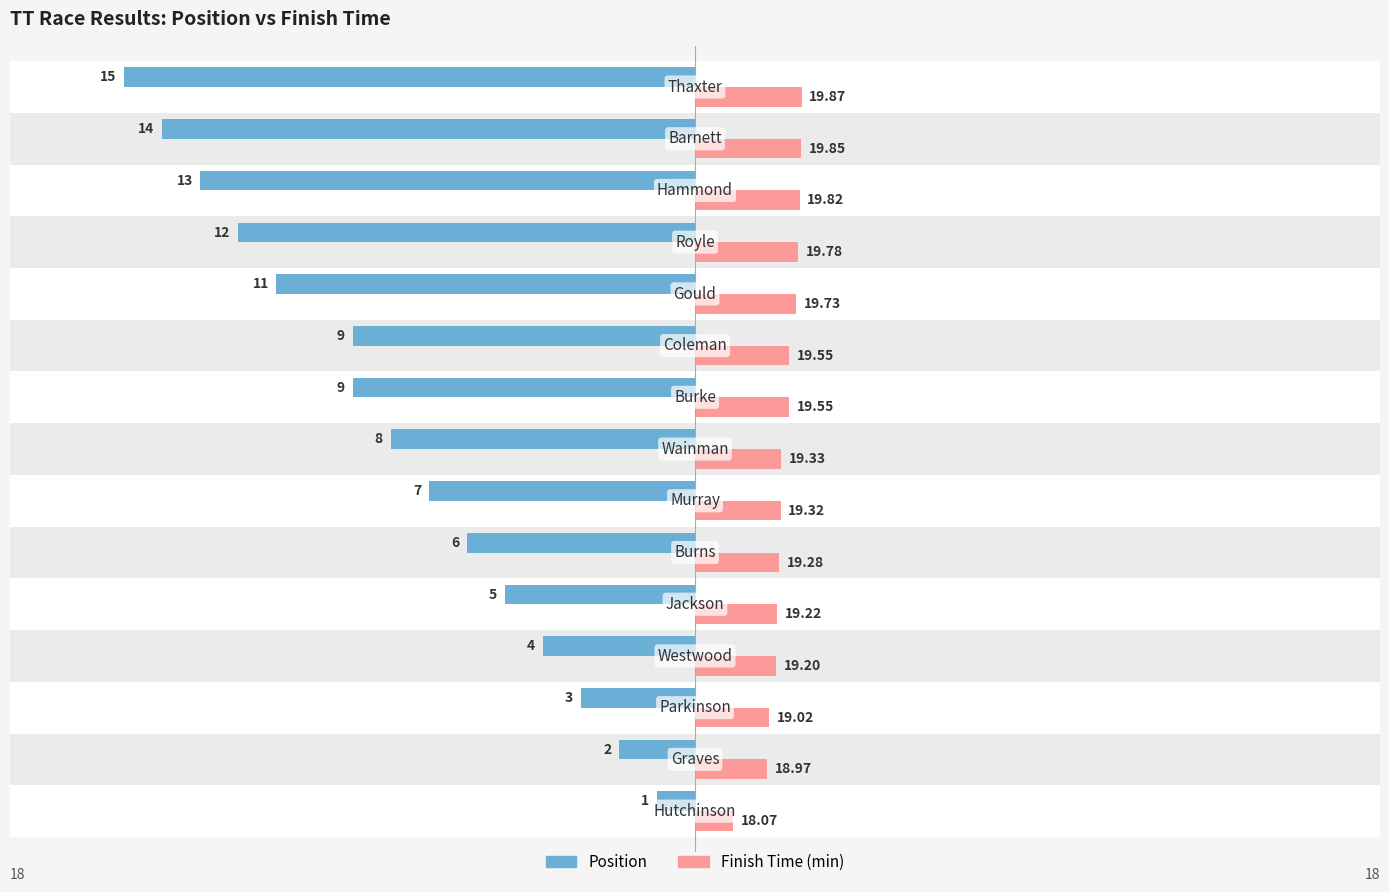

What is the difference between the second highest and second lowest values in the Finish Time (min) series?

0.9